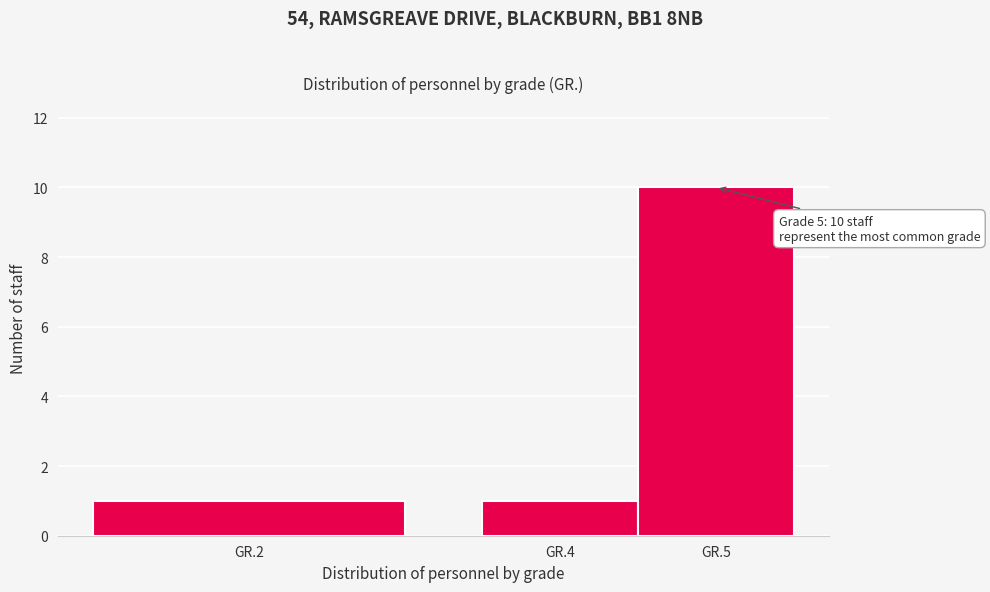

Reading left to right, list all the values displayed in this chart.

GR.2=1	GR.4=1	GR.5=10